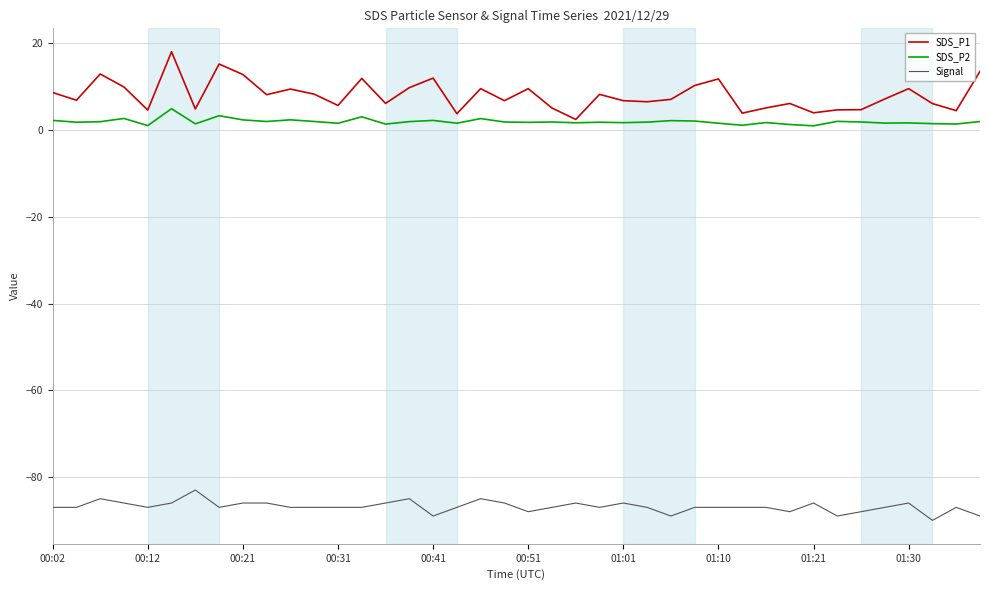

Rank the series by their maximum value, from highest to lowest.

SDS_P1, SDS_P2, Signal